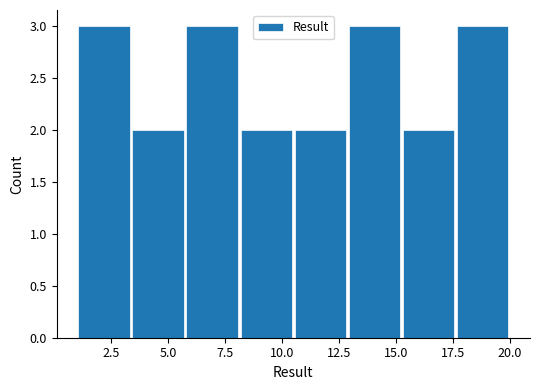

Reading left to right, transcribe this chart: for each bar, give the range it covers on the x-axis and its height. Neither the bar edges nor the heights are printed on the chart, so give them approximately, as read against the axes.

1.0 to 3.5: 3
3.5 to 6.0: 2
6.0 to 8.0: 3
8.0 to 10.5: 2
10.5 to 13.0: 2
13.0 to 15.5: 3
15.5 to 17.5: 2
17.5 to 20.0: 3